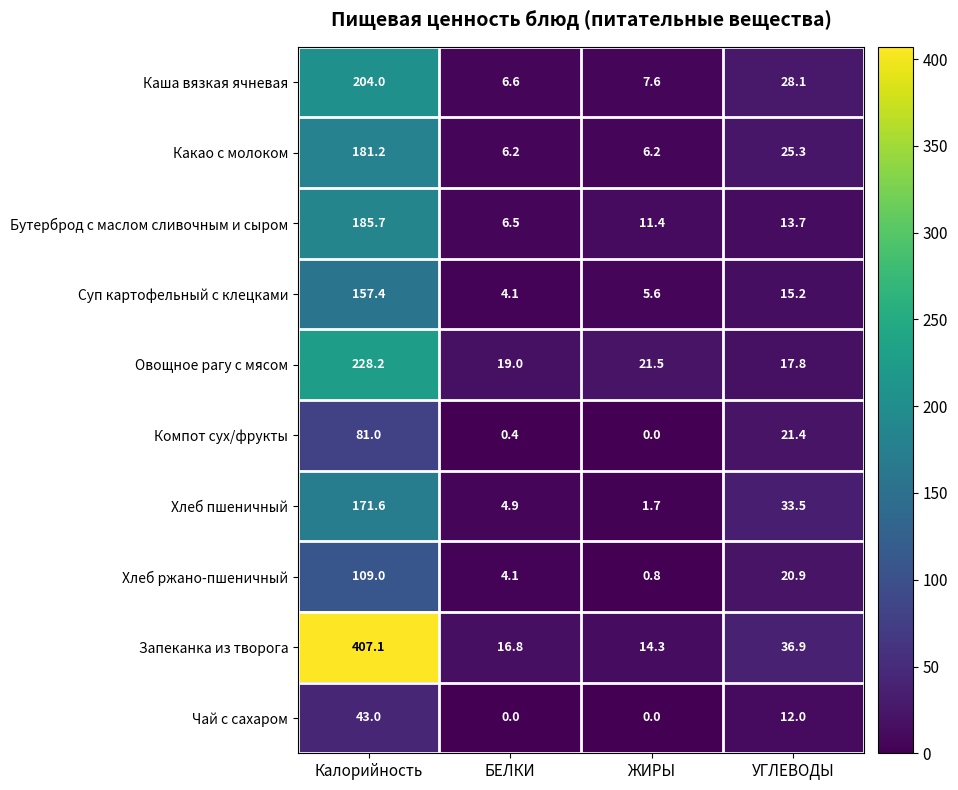

At which label is Овощное рагу с мясом closest to 123?

ЖИРЫ